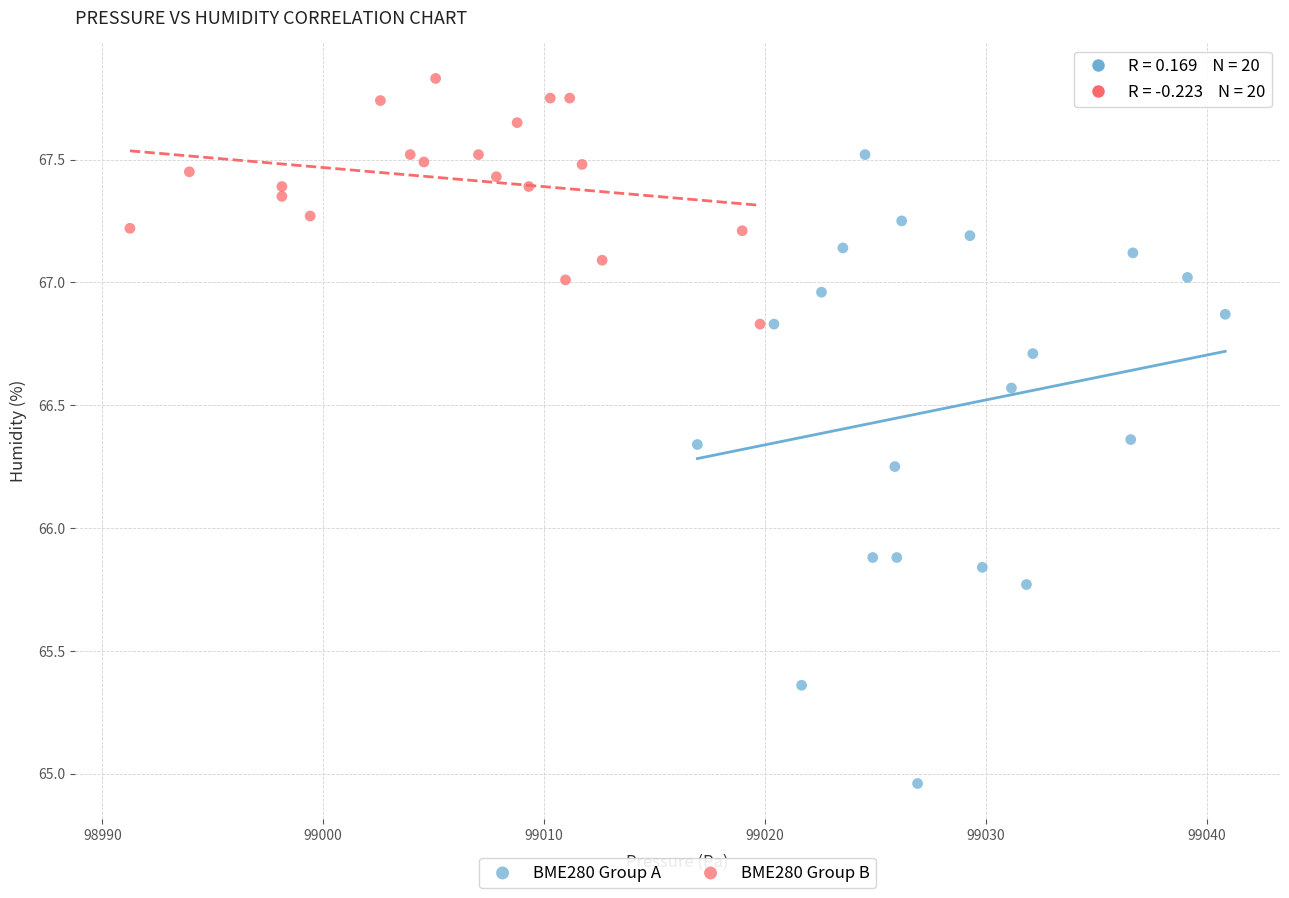

What are all the series names shown in the legend?

BME280 Group A, BME280 Group B